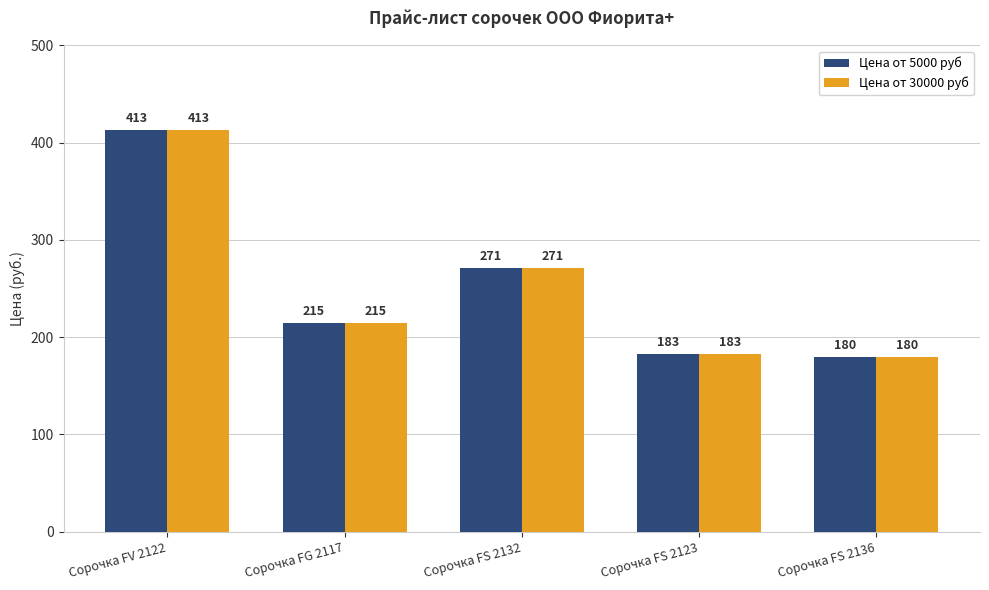

What is the label of the 5th bar from the right?

Сорочка FV 2122